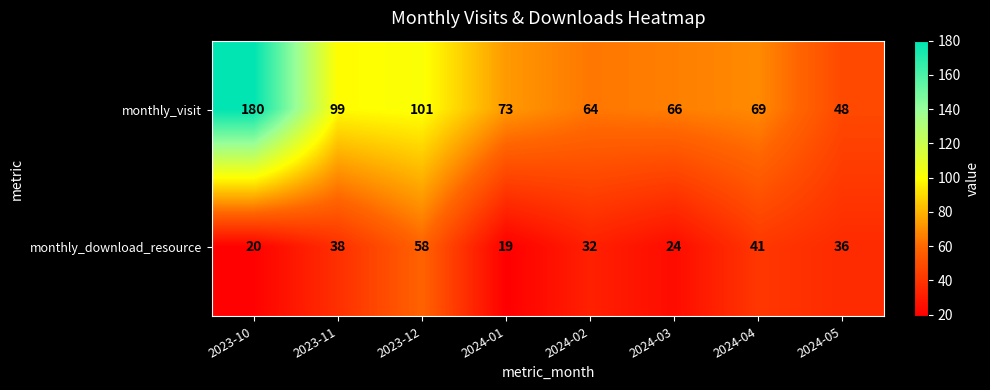

What is the total value across all series at 2023-10?

200